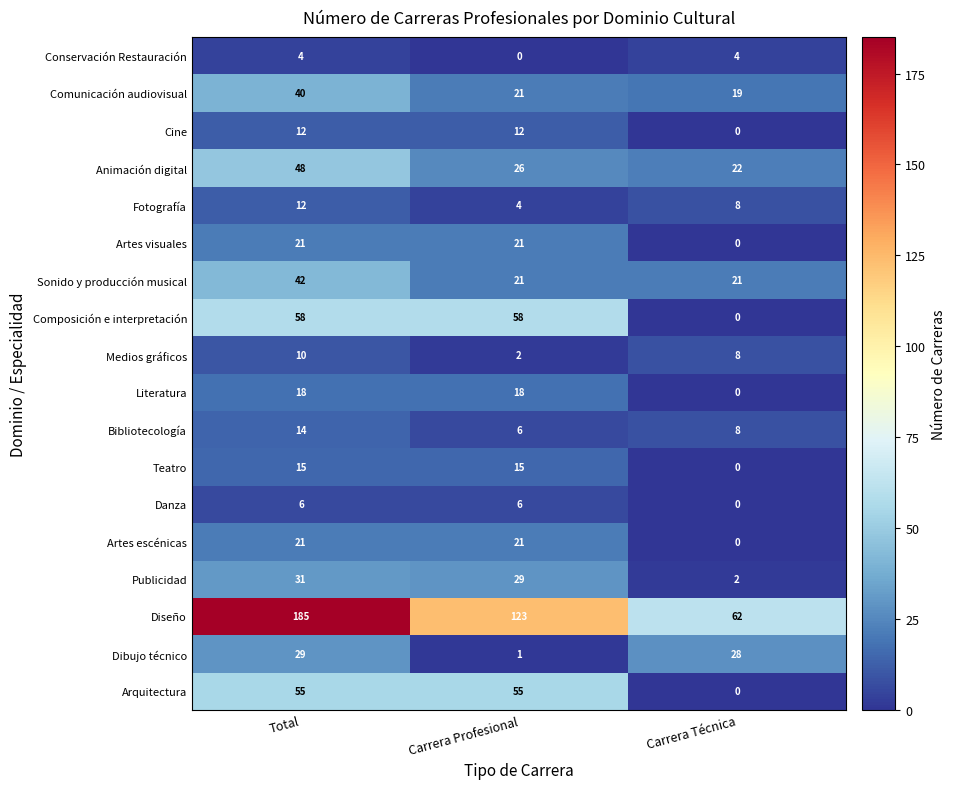

What is the total value across all series at Total?

621